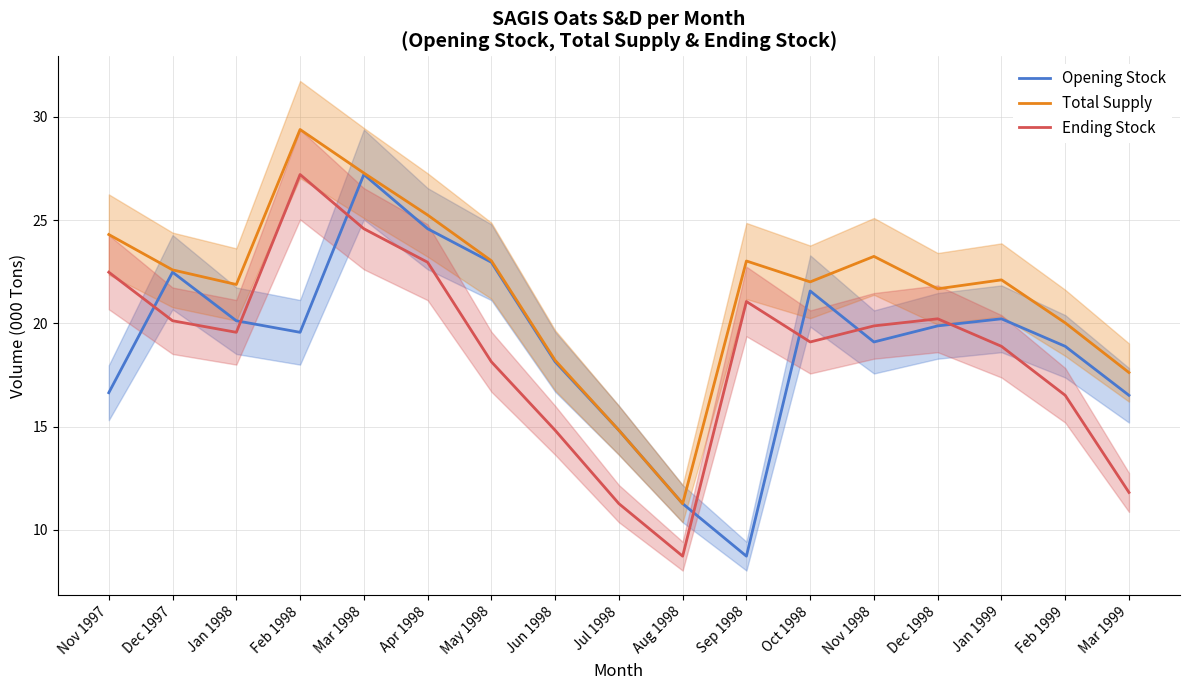

The Ending Stock series shows 11.3 at Sep 1998. True or false?

False